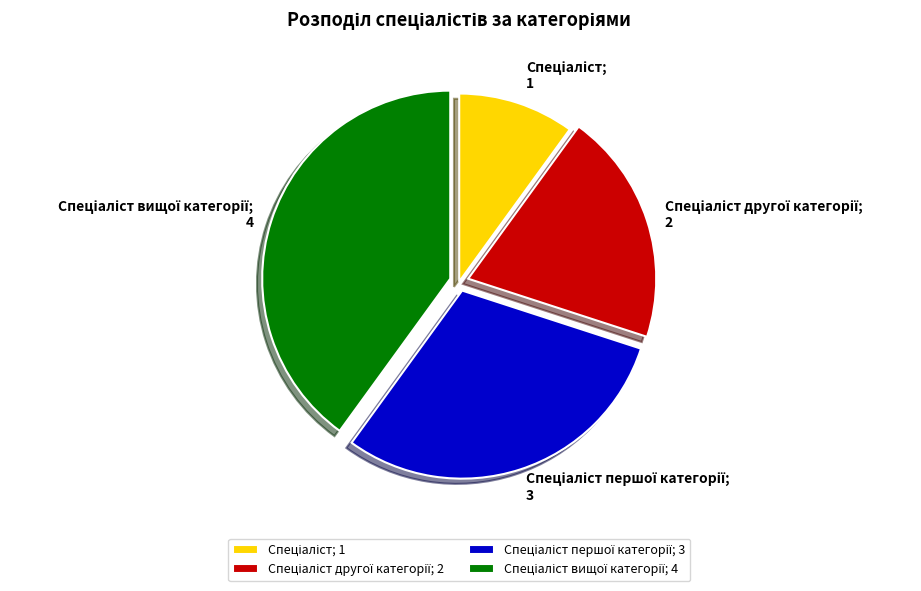

Is there any slice that represents more than half of the pie?

No